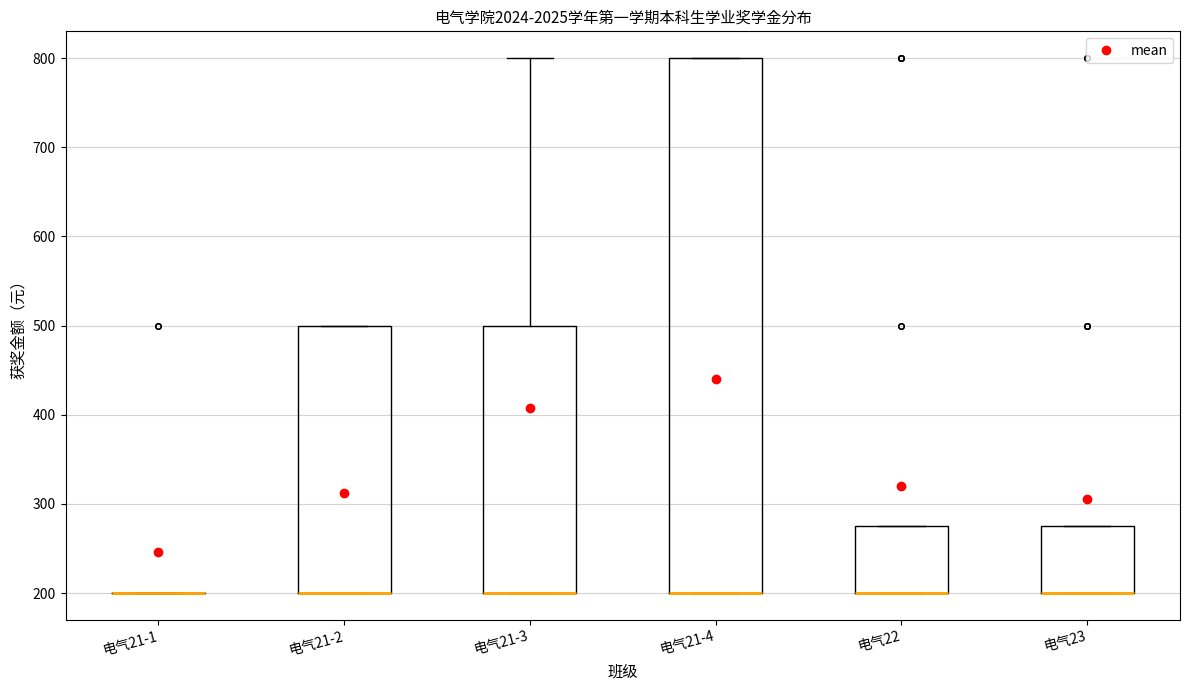

Reading left to right, read every box against the y-axis: the position of its median line, the range the box covers, and the ends of its whiskers. The values are not printed on the chart, so give them approximately, as read against the axis.

电气21-1: box collapsed to a line at 200, whiskers 200 to 200
电气21-2: median 200 (drawn on the box's lower edge), box 200 to 500, whiskers 200 to 500
电气21-3: median 200 (drawn on the box's lower edge), box 200 to 500, whiskers 200 to 800
电气21-4: median 200 (drawn on the box's lower edge), box 200 to 800, whiskers 200 to 800
电气22: median 200 (drawn on the box's lower edge), box 200 to 280, whiskers 200 to 280
电气23: median 200 (drawn on the box's lower edge), box 200 to 280, whiskers 200 to 280